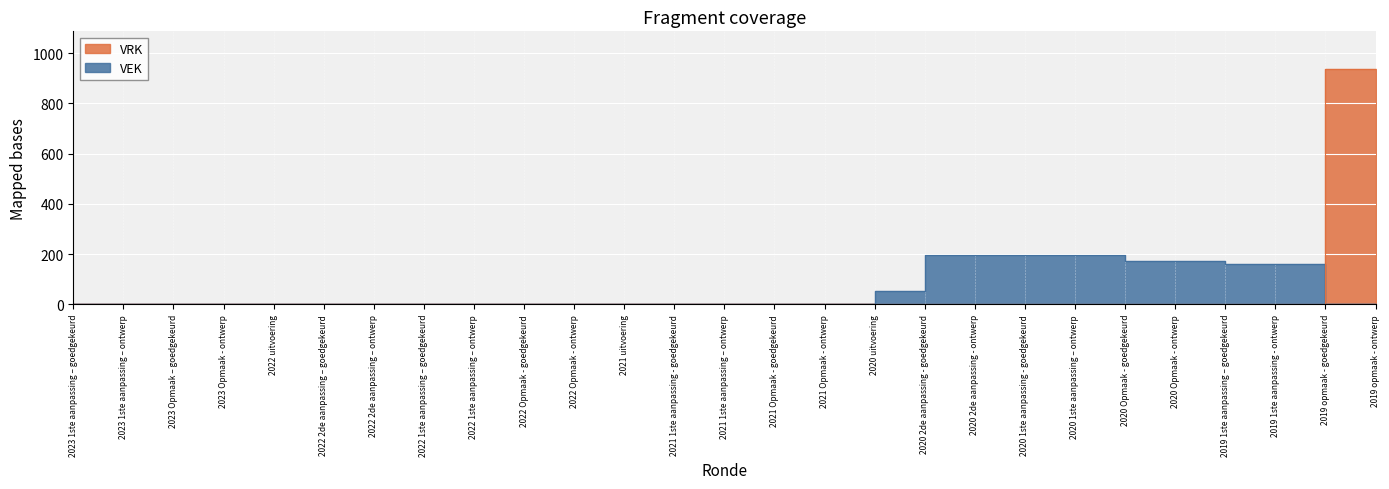

Where do VEK and VRK first cross each other?

2019 1ste aanpassing - ontwerp and 2019 opmaak - goedgekeurd